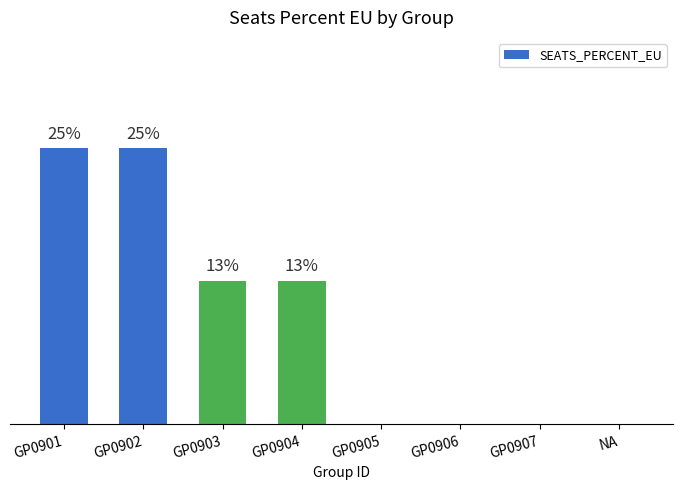

What value does the data have at GP0903?

0.1